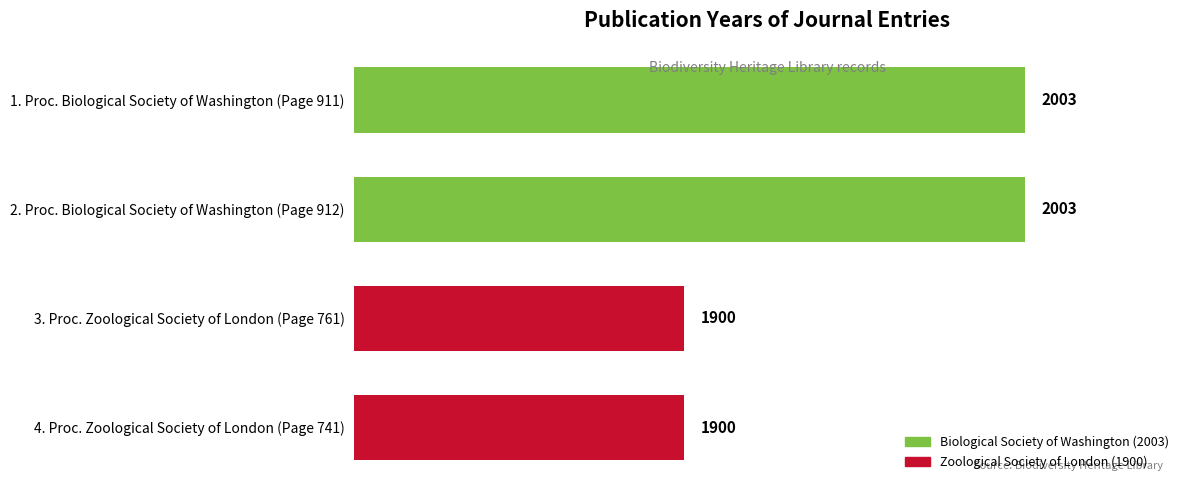

What is the smallest value displayed?

1900